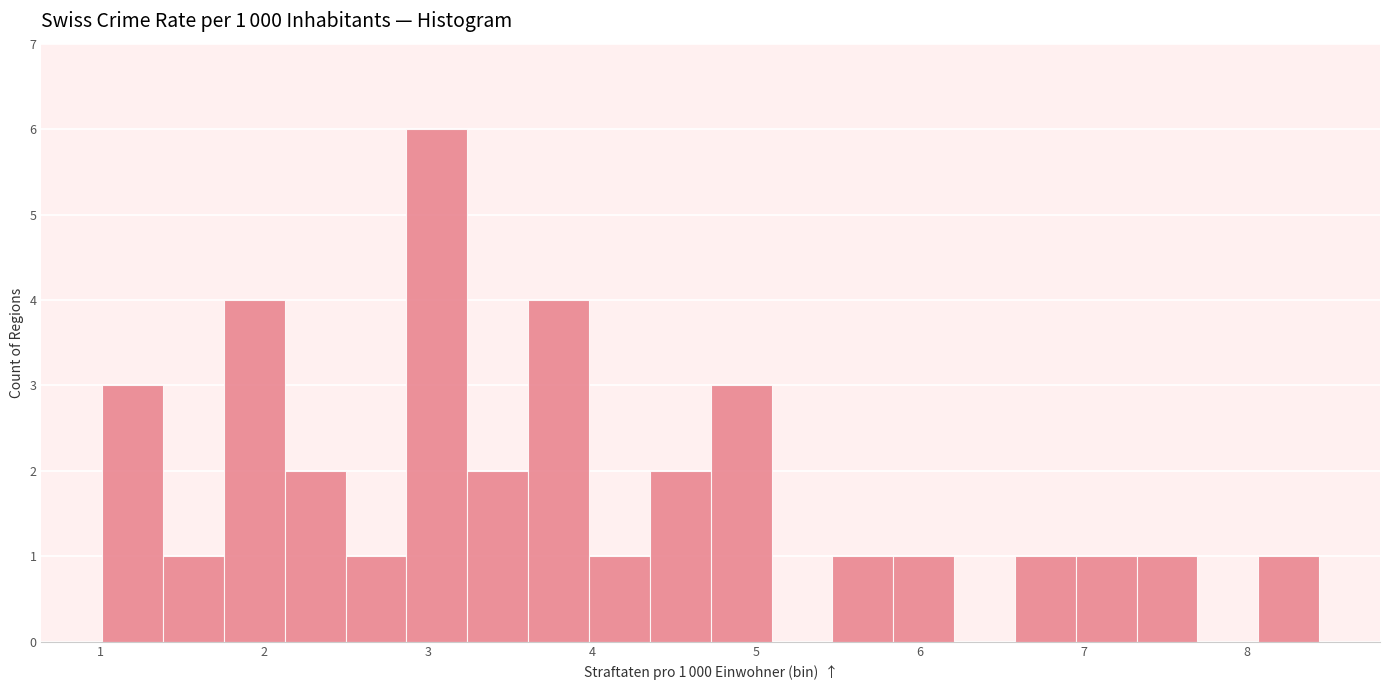

Around what value on the x-axis is the tallest bar? Give the approximate position of its centre, as read against the axis.

3.1